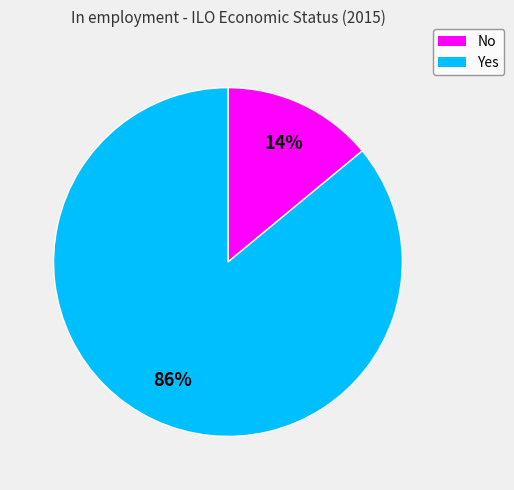

True or false: Yes accounts for 97% of the total.

False